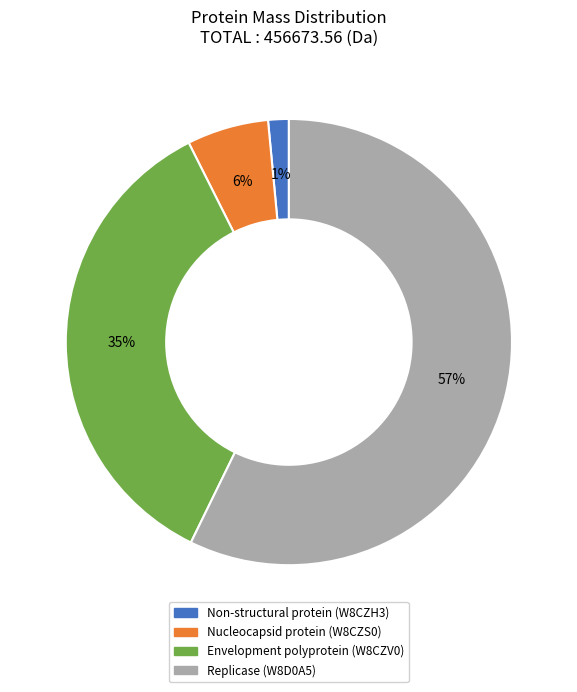

Count the number of slices in the pie.

4